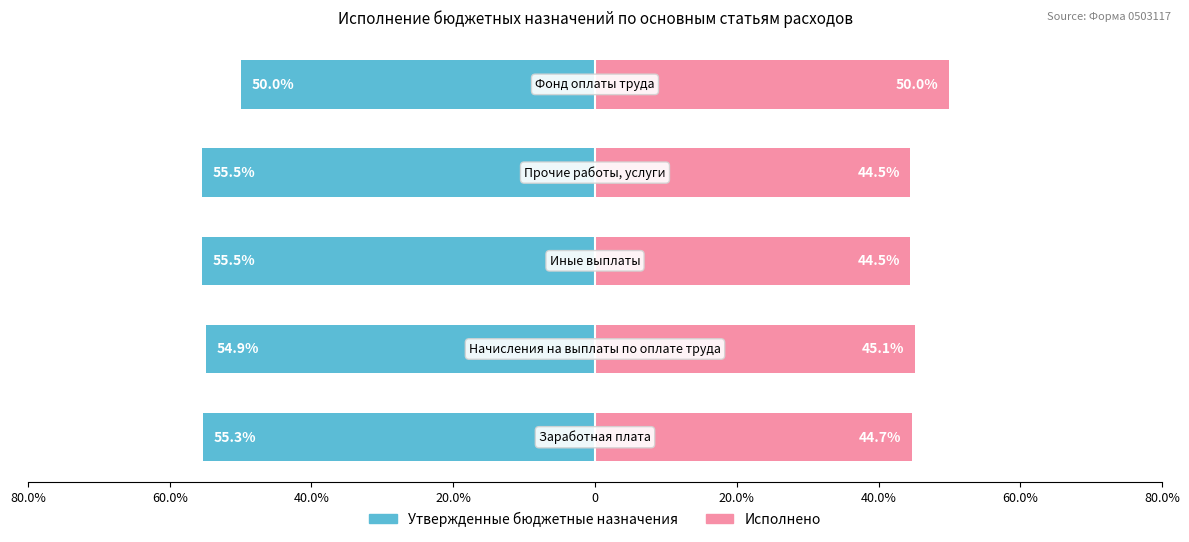

Is it true that Утвержденные бюджетные назначения equals -97.0 at 40.0%?

False